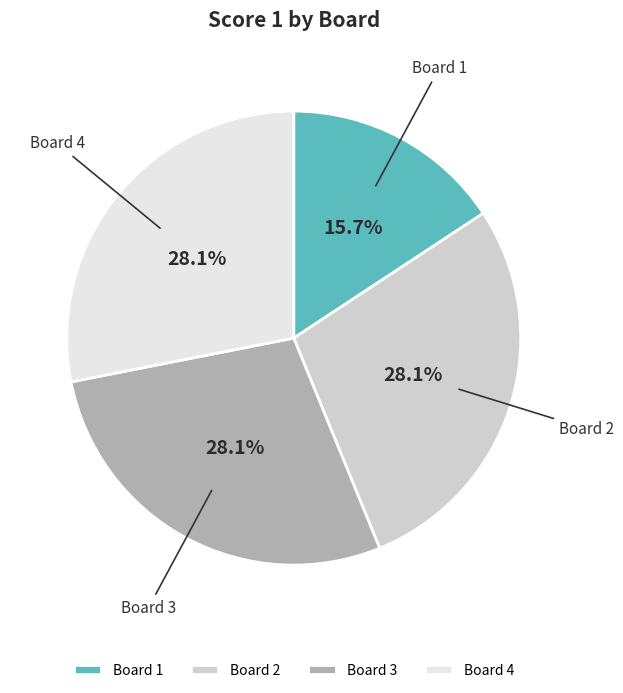

Does Board 4 account for over 50% of the chart?

No